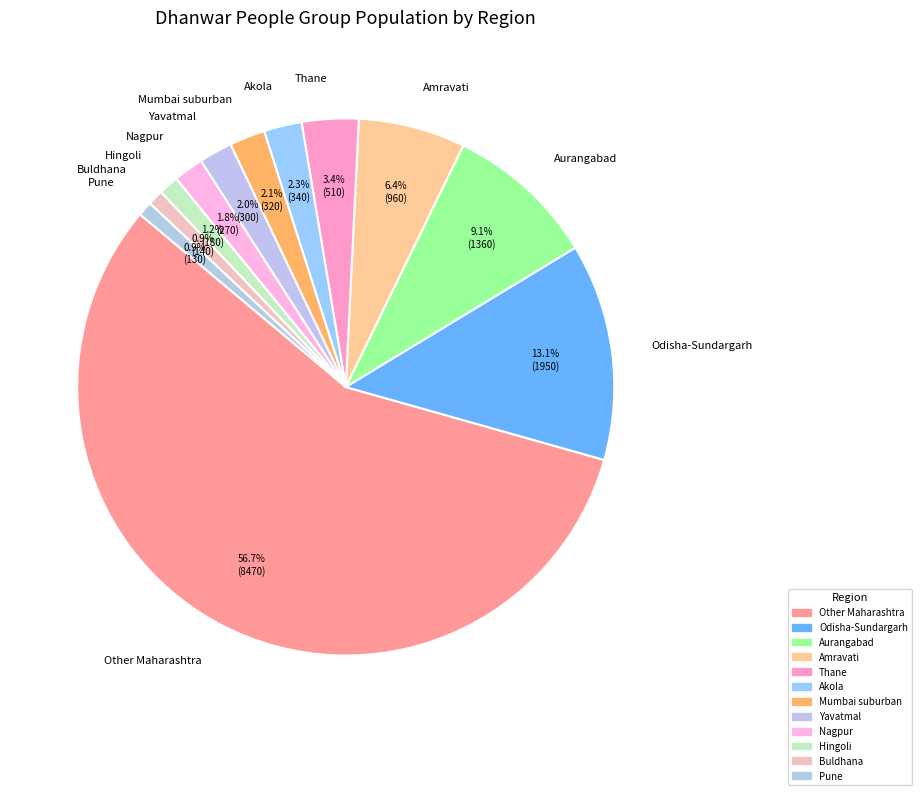

Which slice is the largest?

Other Maharashtra